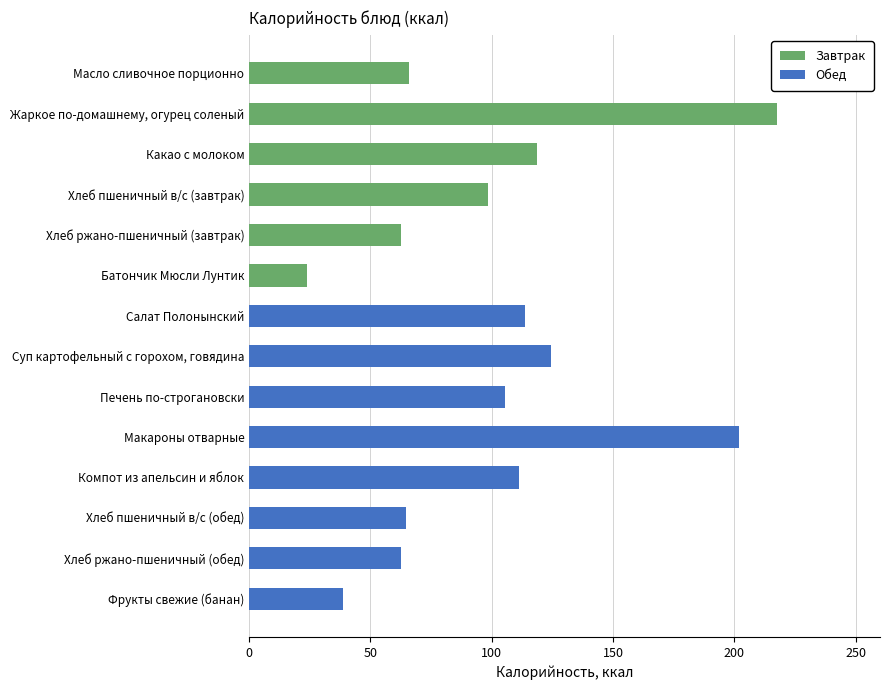

Is it true that Завтрак equals 0.0 at Макароны отварные?

True